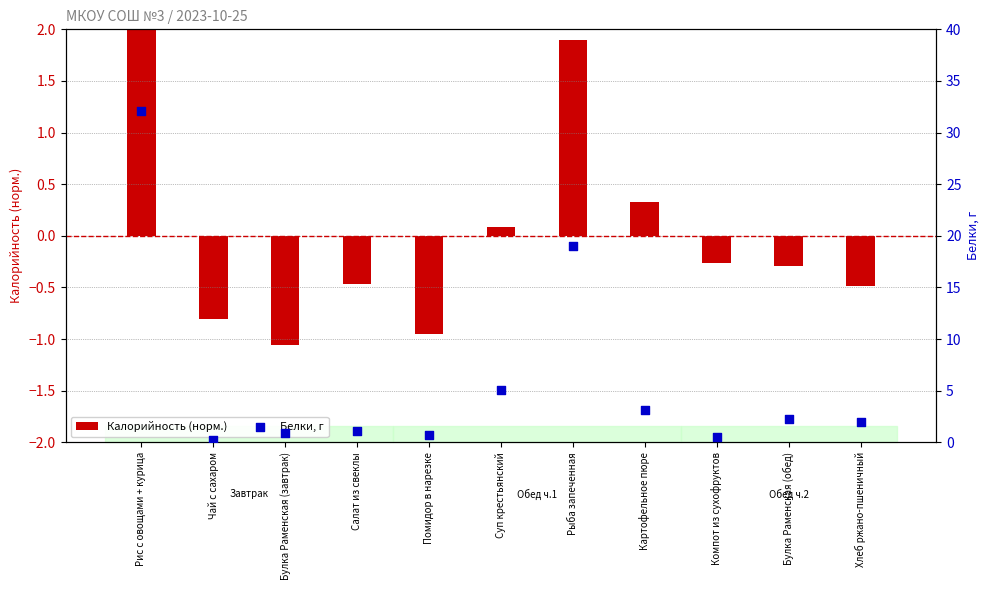

At how many categories does at least one series exceed 14?

2